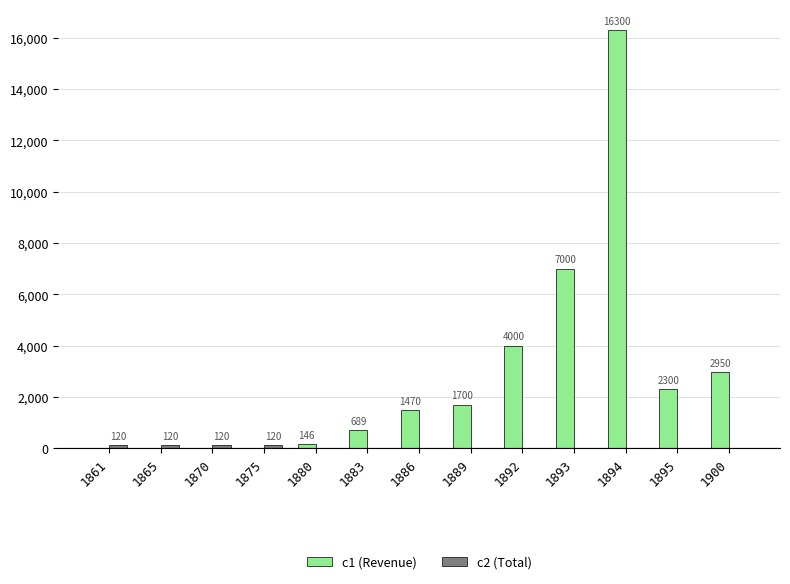

What is the total value across all series at 1870?

120